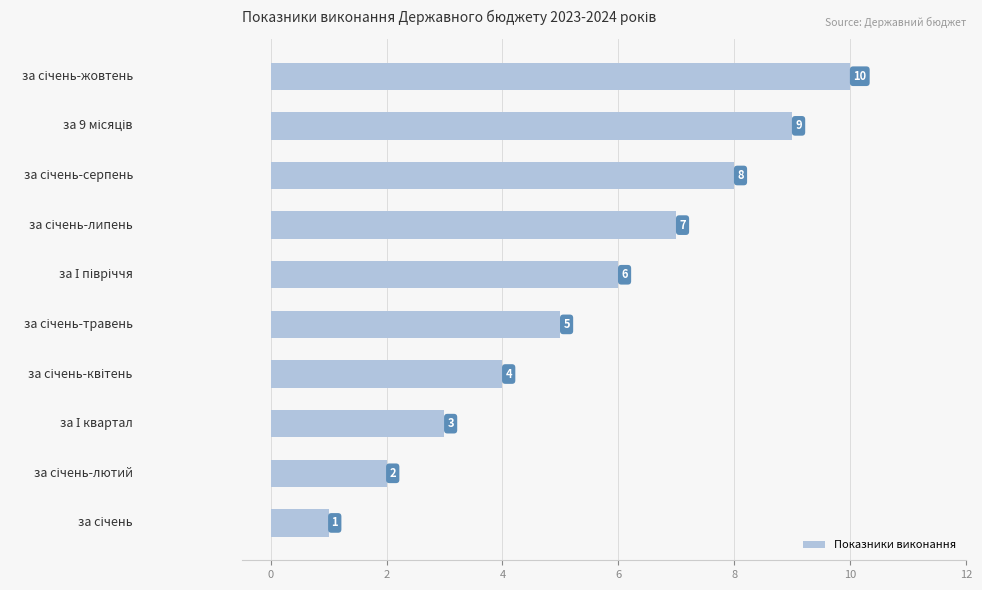

What is the greatest value displayed?

10